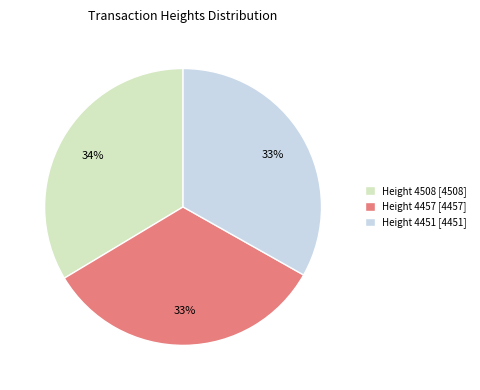

What percentage is the Height 4508 slice, to the nearest percent?

34%